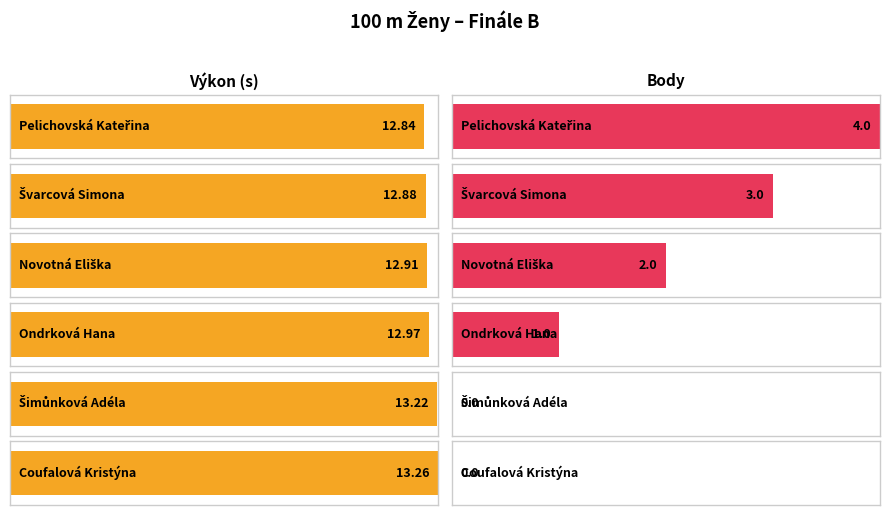

Read the Body value at Ondrková Hana.

1.0